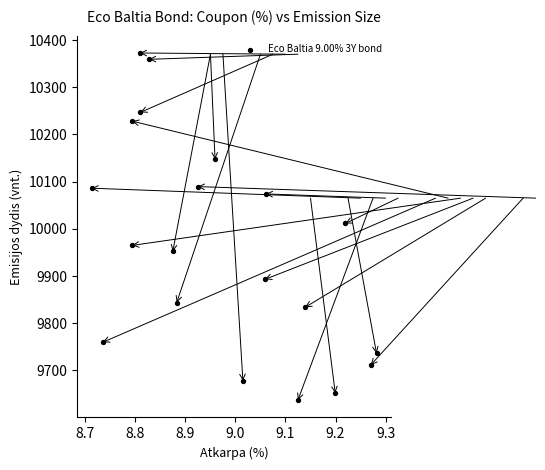

What is the range of X values (max minus min)?

0.6